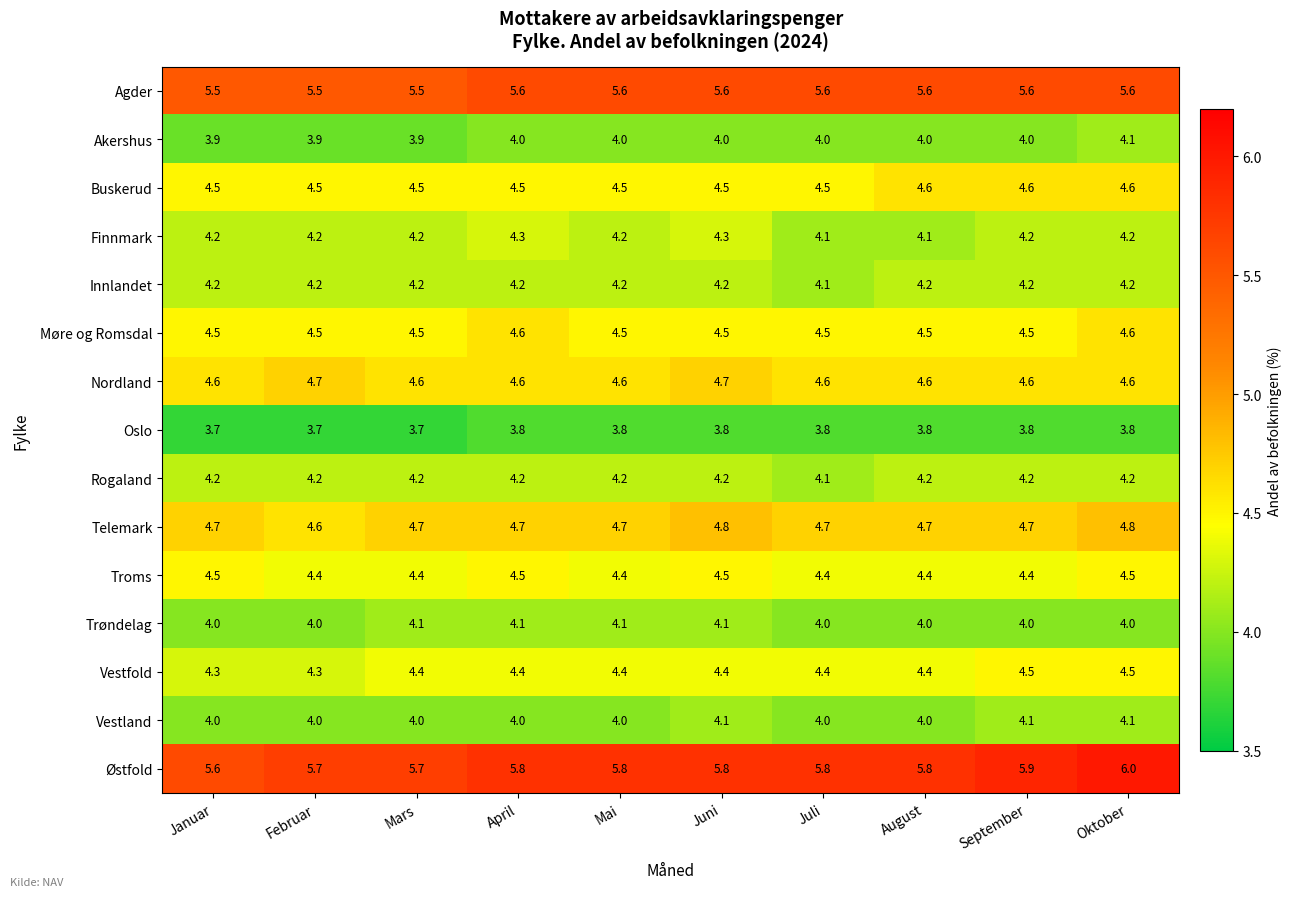

What is the spread (max minus min) of values at Mai?

2.0